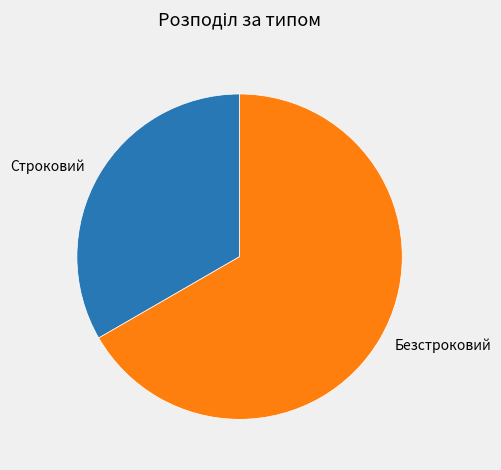

How many segments does this pie chart have?

2